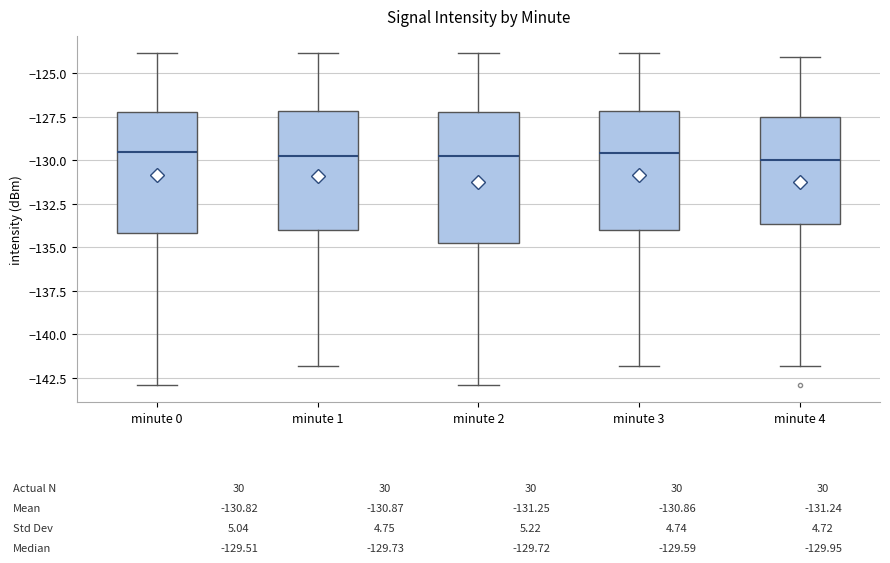

Comparing the boxes themselves (not the whiskers), which one is the tallest?

minute 2